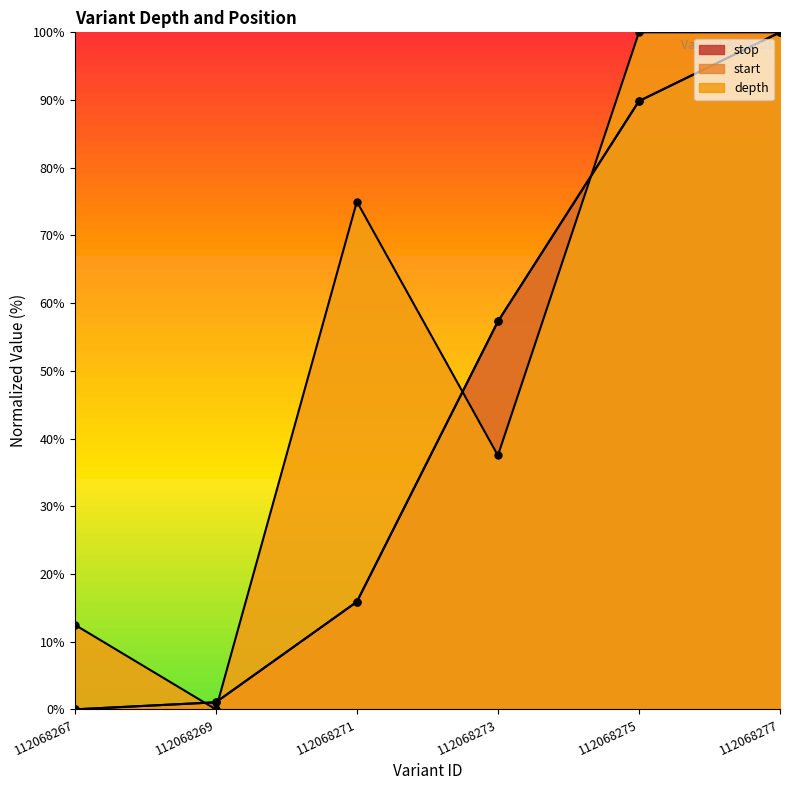

Where is the first local maximum for depth?

112068271